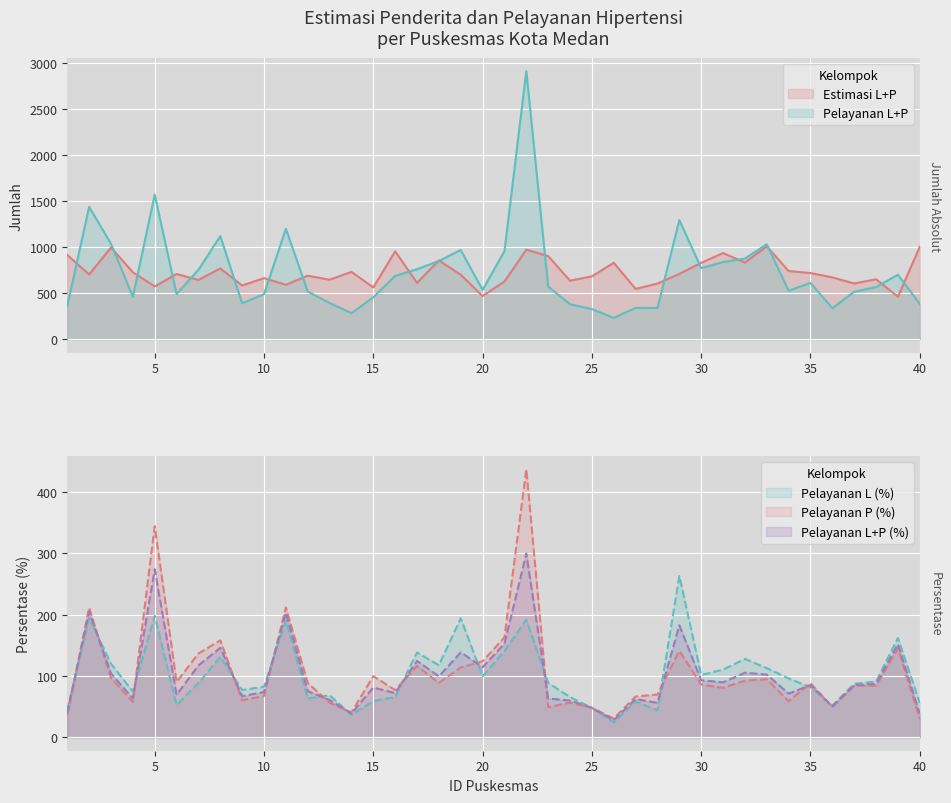

After their last crossing, which series has the higher values: Pelayanan L+P or Estimasi L+P?

Estimasi L+P